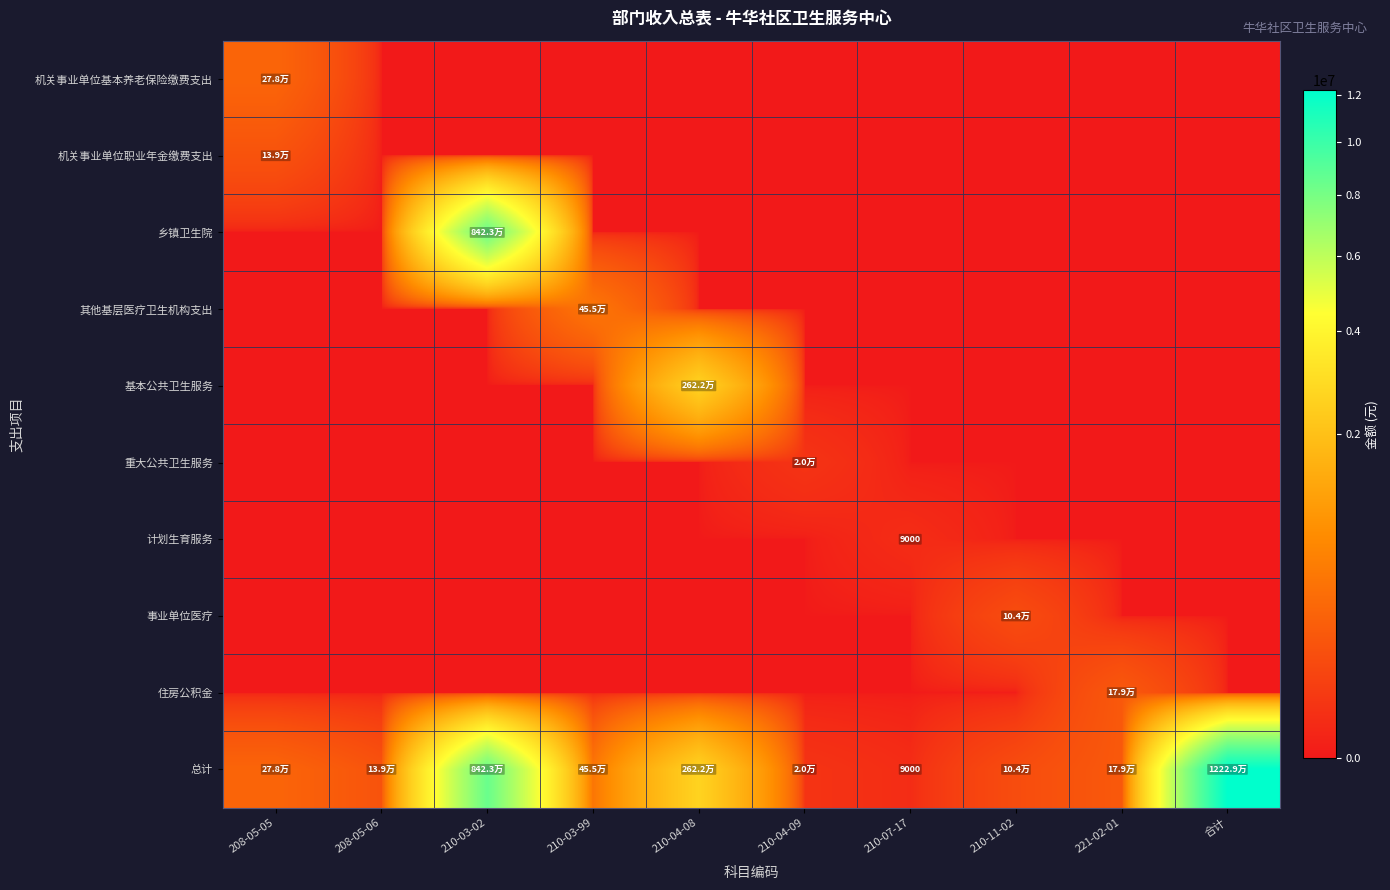

Rank the series at 210-03-99 from lowest to highest value.

机关事业单位基本养老保险缴费支出, 机关事业单位职业年金缴费支出, 乡镇卫生院, 基本公共卫生服务, 重大公共卫生服务, 计划生育服务, 事业单位医疗, 住房公积金, 其他基层医疗卫生机构支出, 总计